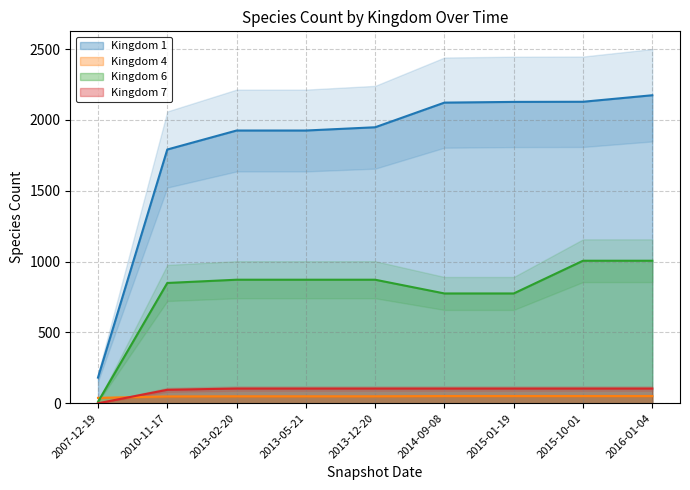

Is this an area chart (filled region under the line)?

No